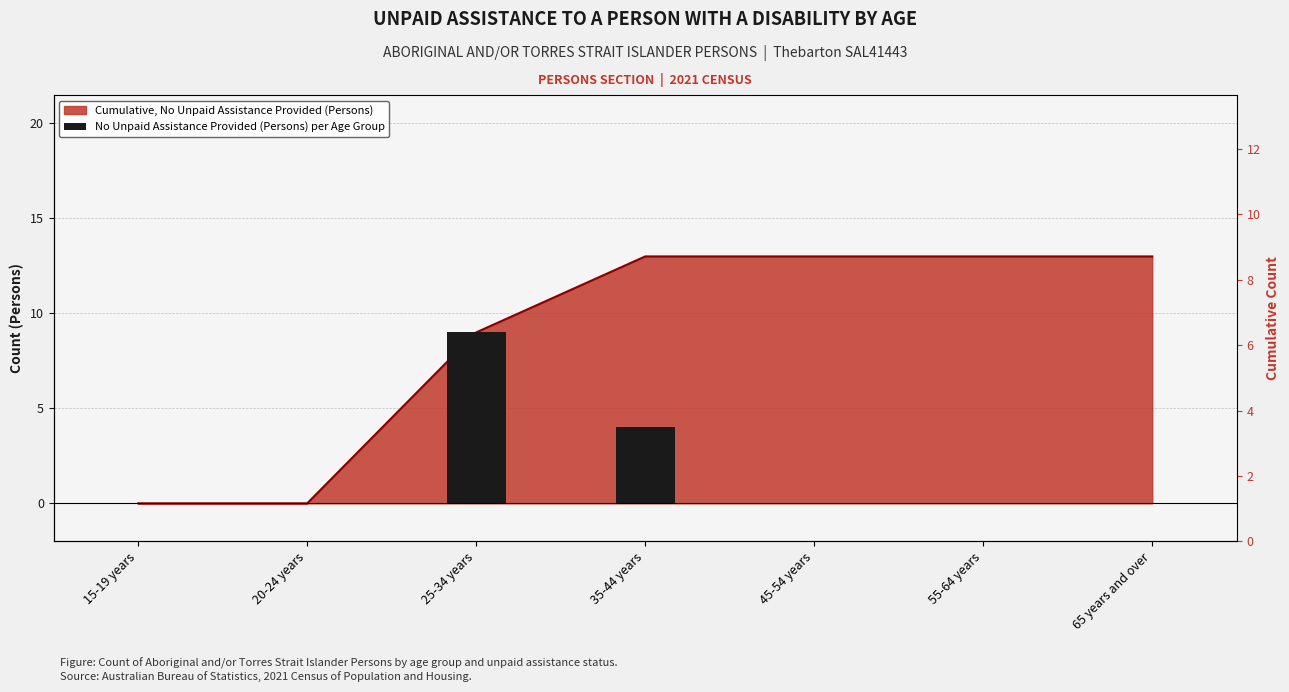

True or false: the data shows -6 at 45-54 years.

False